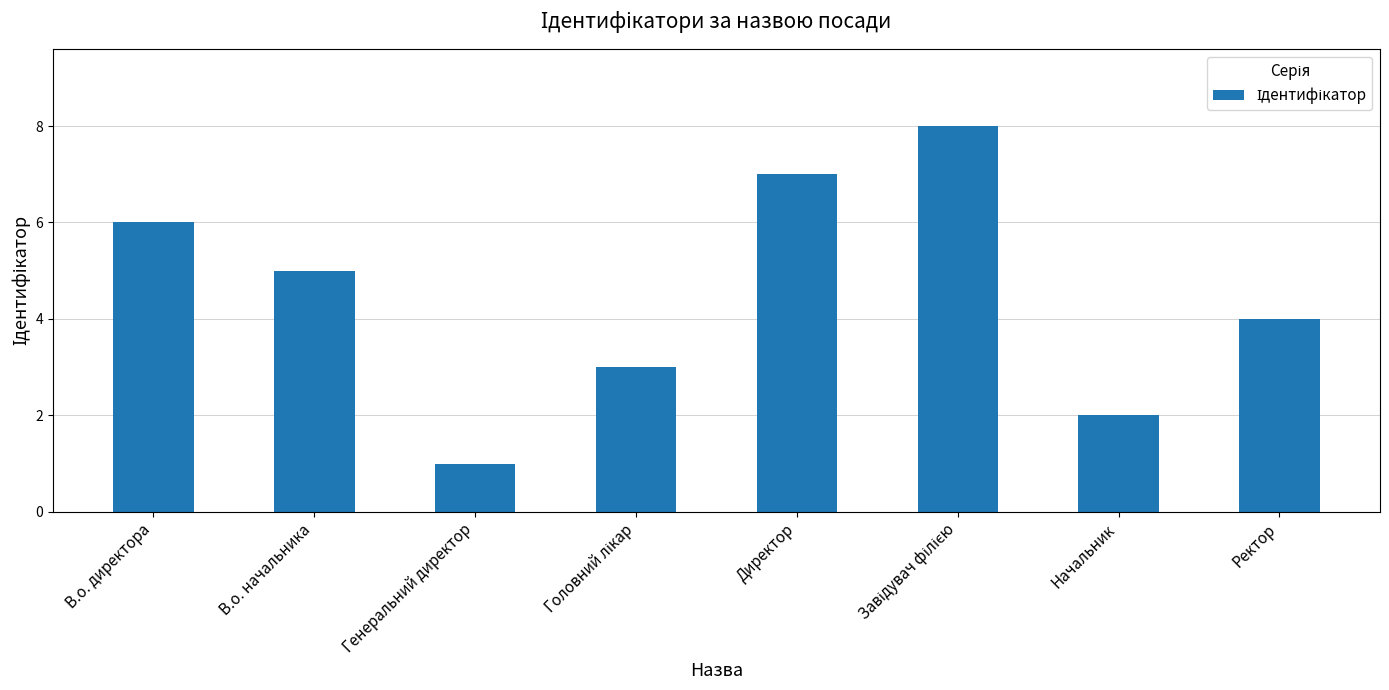

At which label is the value closest to 4?

Ректор